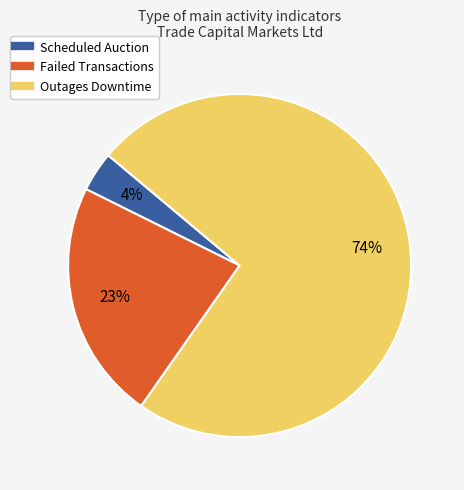

Is there a majority slice in this chart?

Yes